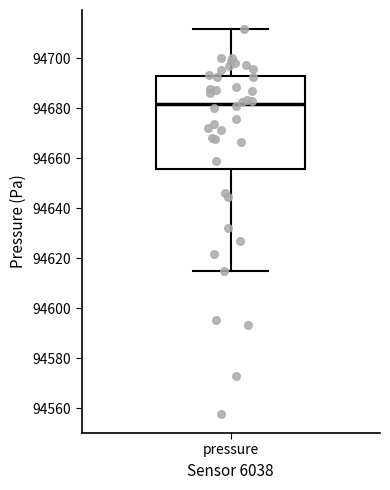

Read this box plot against the y-axis: the position of the median line, the range covered by the box, and the ends of both whiskers. The values are not printed on the chart, so give them approximately, as read against the axis.

median 94682, box 94656 to 94692, whiskers 94616 to 94712